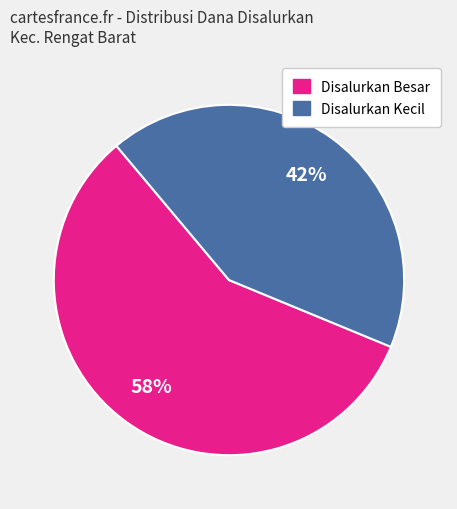

Is there any slice that represents more than half of the pie?

Yes